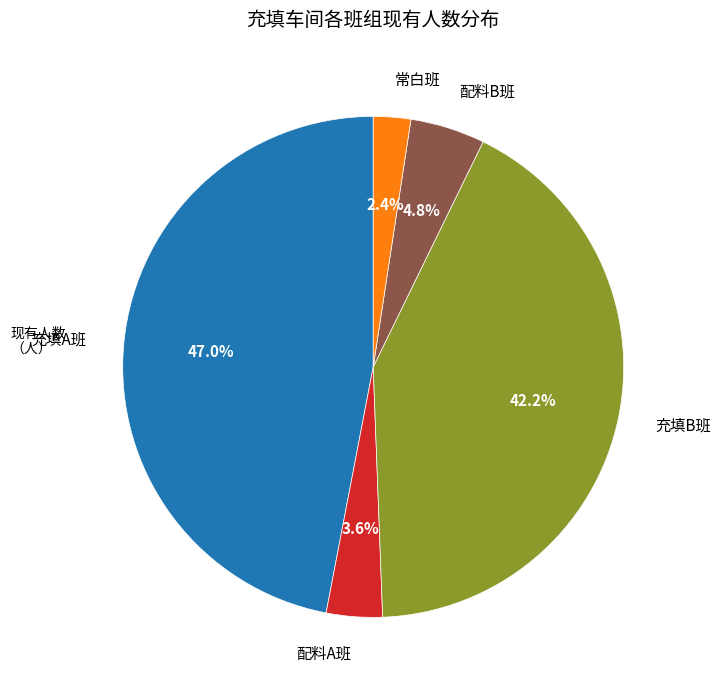

Between 配料B班 and 充填B班, which is larger?

充填B班